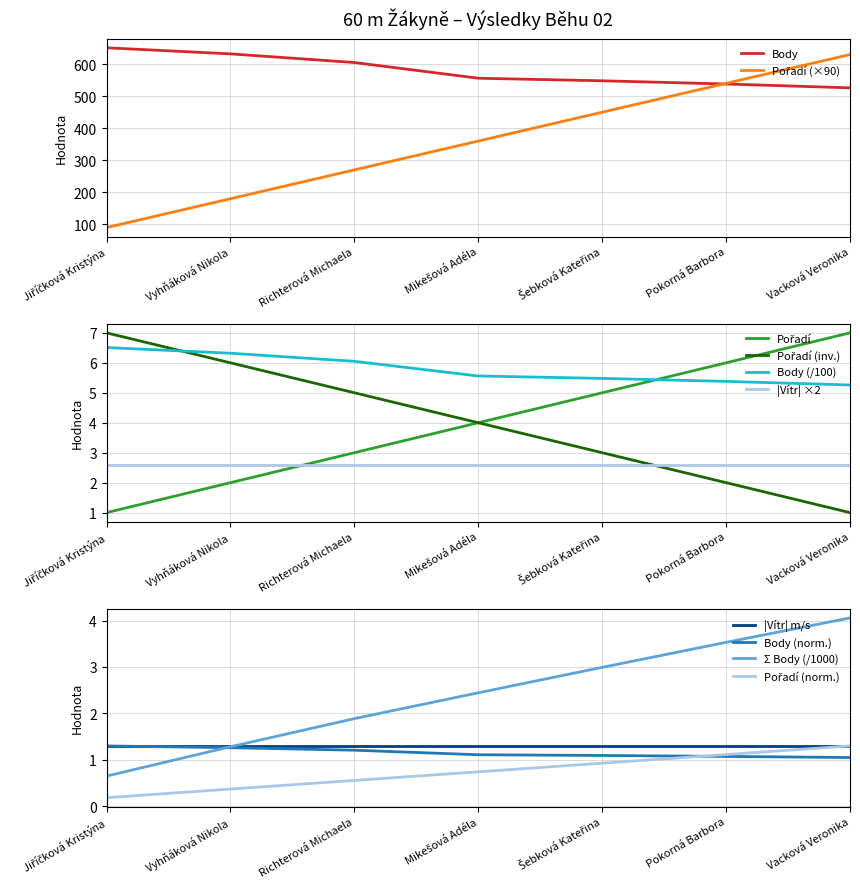

What position from the right is Pokorná Barbora?

2